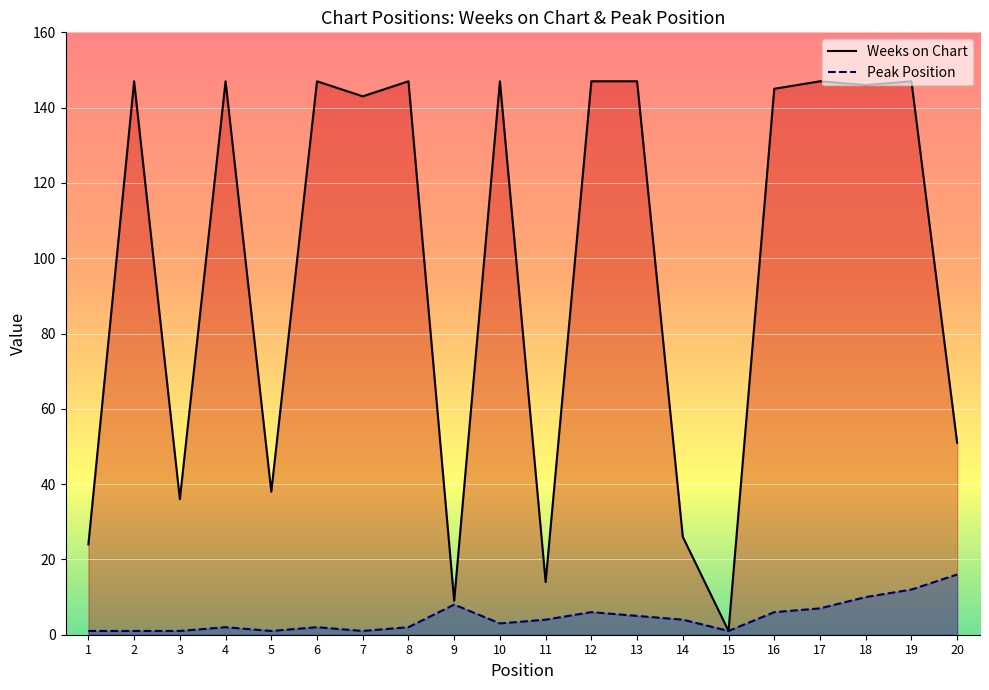

Reading left to right, what are all the values shown in this chart?

Weeks on Chart: 1=24	2=147	3=36	4=147	5=38	6=147	7=143	8=147	9=9	10=147	11=14	12=147	13=147	14=26	15=1	16=145	17=147	18=146	19=147	20=51
Peak Position: 1=1	2=1	3=1	4=2	5=1	6=2	7=1	8=2	9=8	10=3	11=4	12=6	13=5	14=4	15=1	16=6	17=7	18=10	19=12	20=16